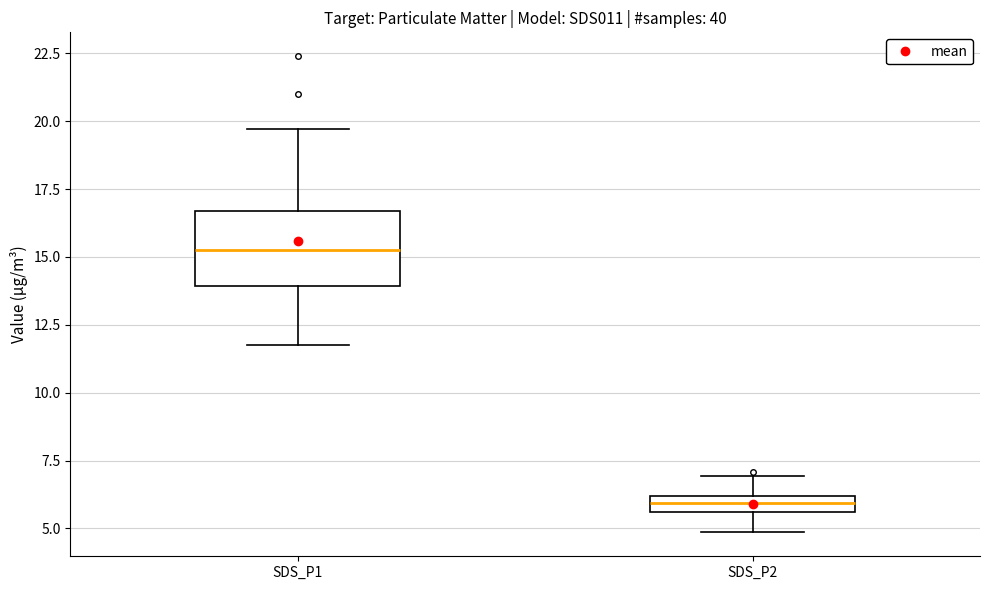

Where does the lower whisker of the box for SDS_P2 end on the y-axis? The values are not printed on the chart, so give them approximately, as read against the axis.

5.0